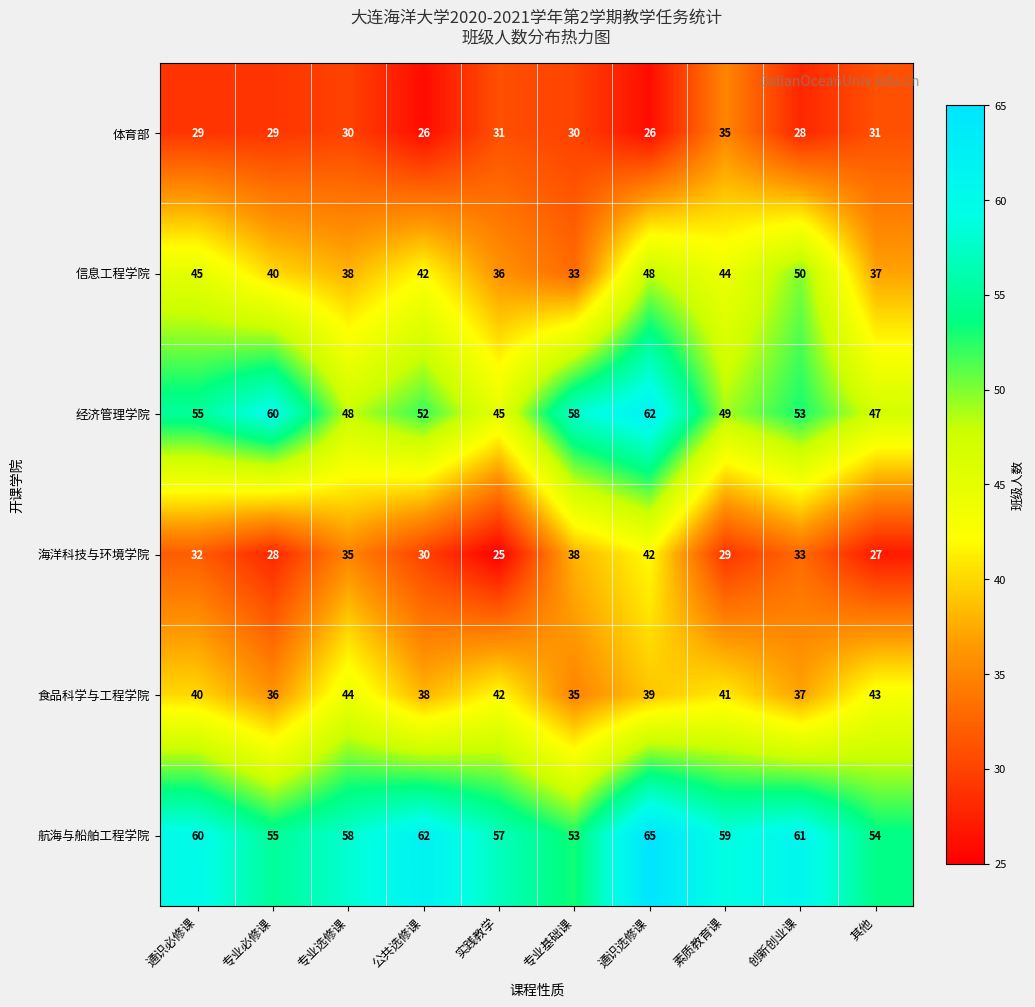

Count the number of data series in this chart.

6